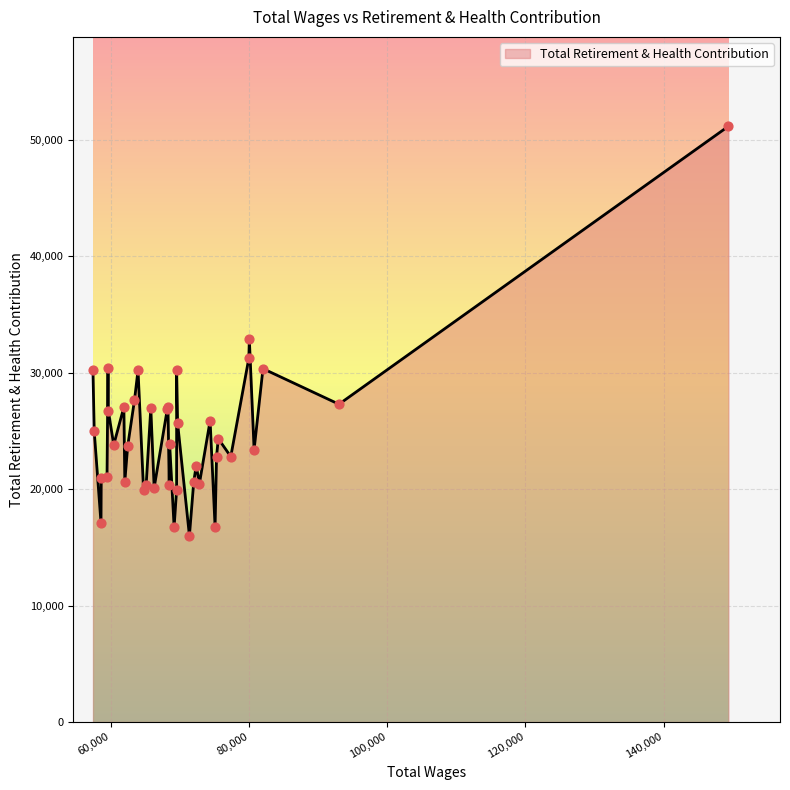

What is the difference between the maximum and minimum values?

35171